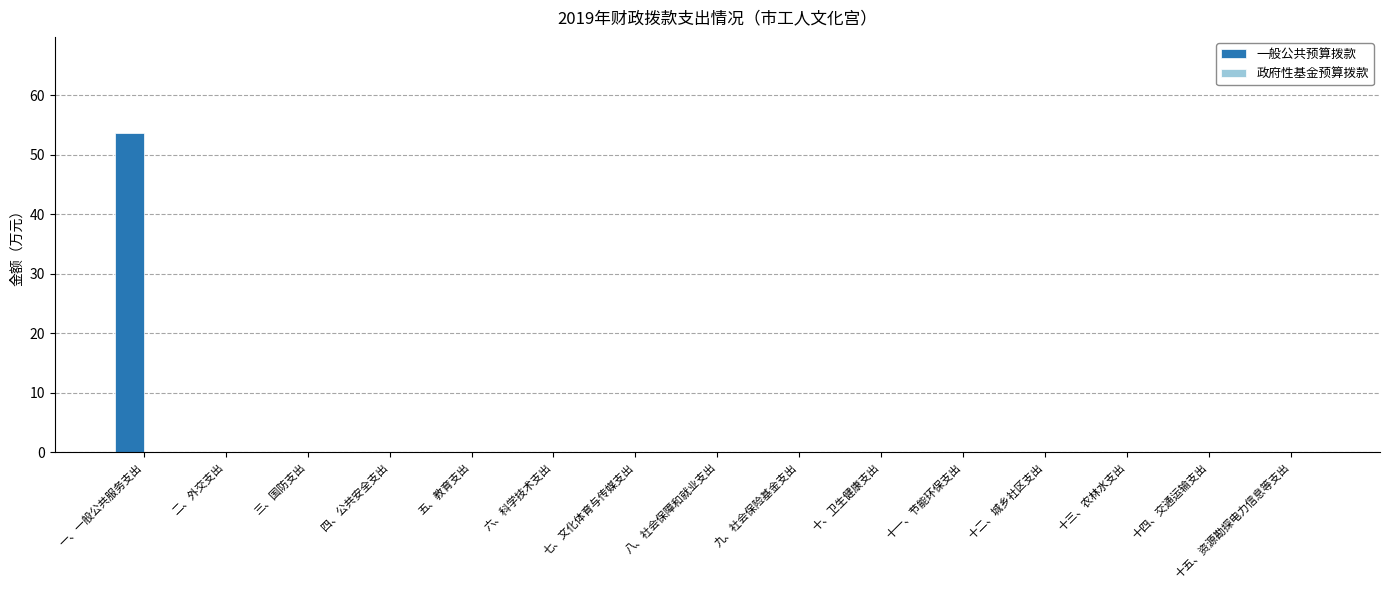

The chart shows a value of -36.2 at 十、卫生健康支出. True or false?

False